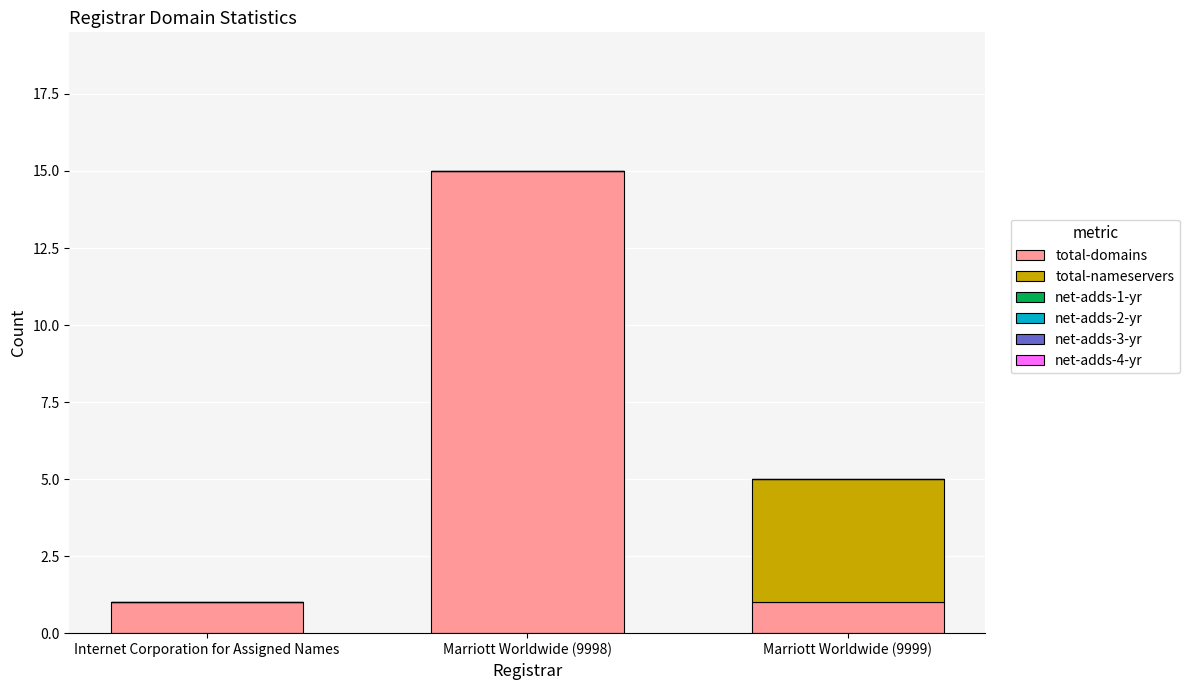

At which category is the sum across all series the highest?

Marriott Worldwide (9998)